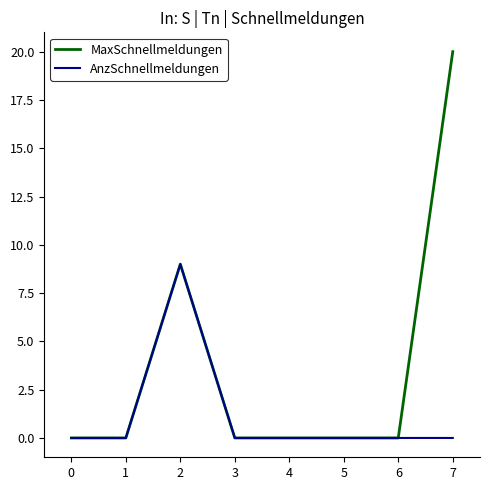

List the series in order of their overall mean, lowest first.

AnzSchnellmeldungen, MaxSchnellmeldungen